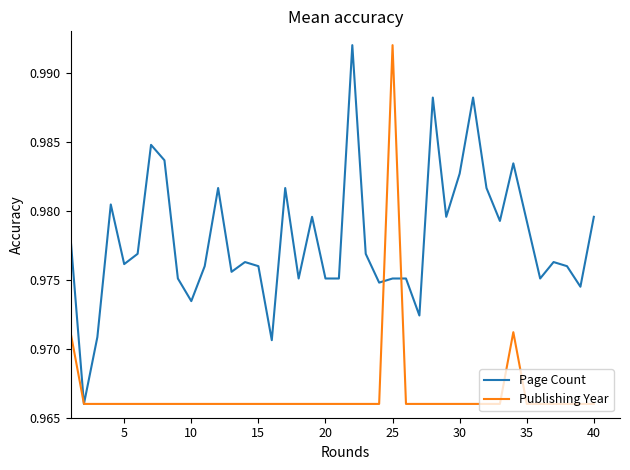

List the series in order of their overall mean, lowest first.

Publishing Year, Page Count